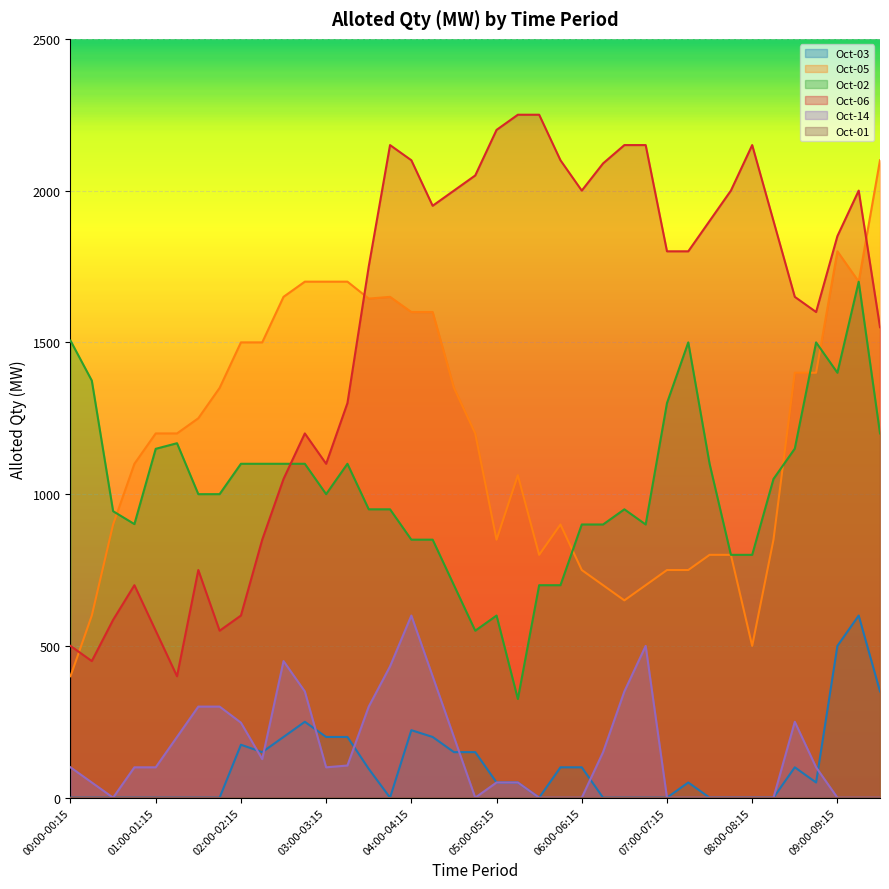

What is the label of the 20th point from the left?

04:45-05:00